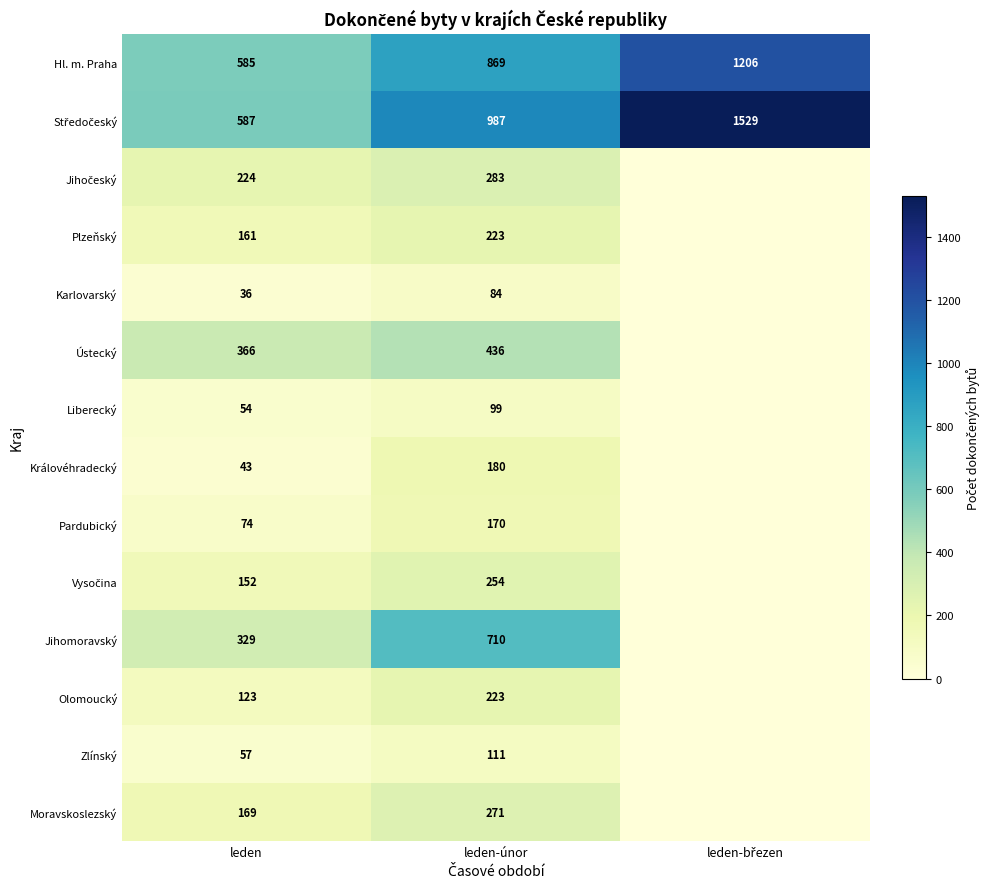

What is the sum of the Olomoucký values at leden and leden-únor?

346